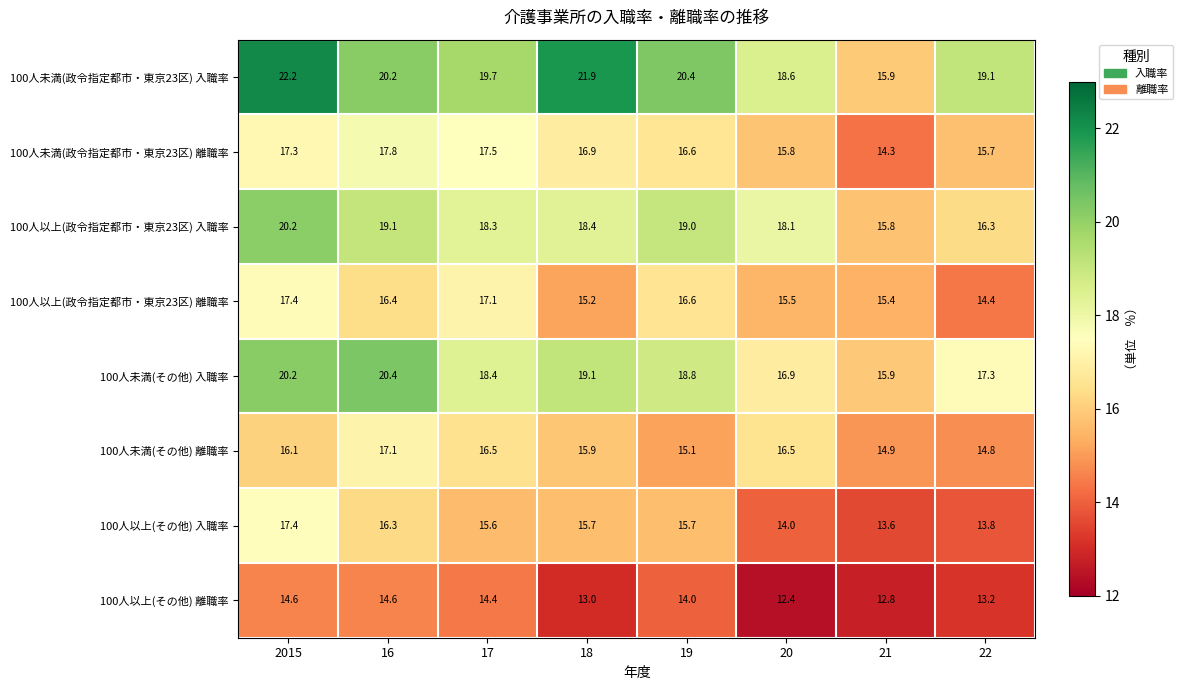

Where is 100人以上(その他) 入職率 nearest to the value 15?

17